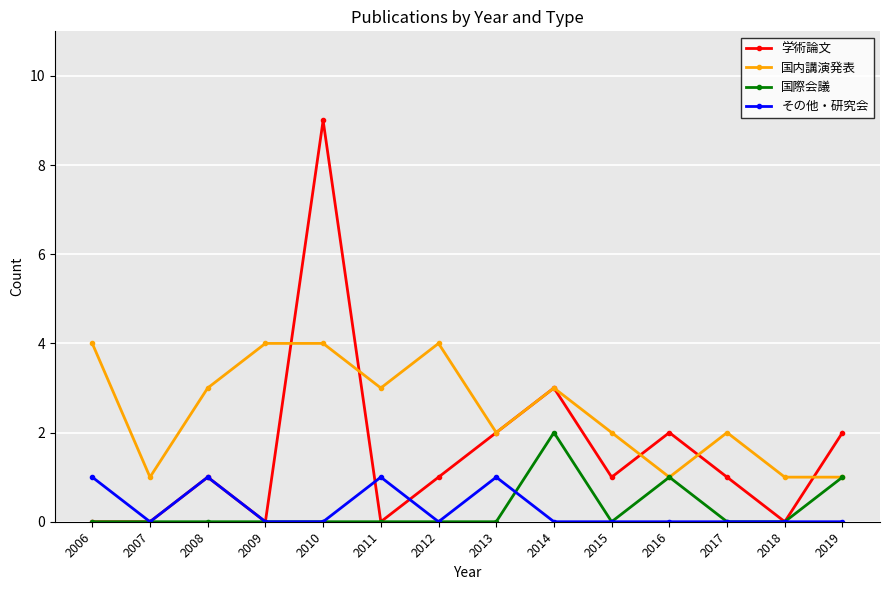

How many lines are shown in the chart?

4